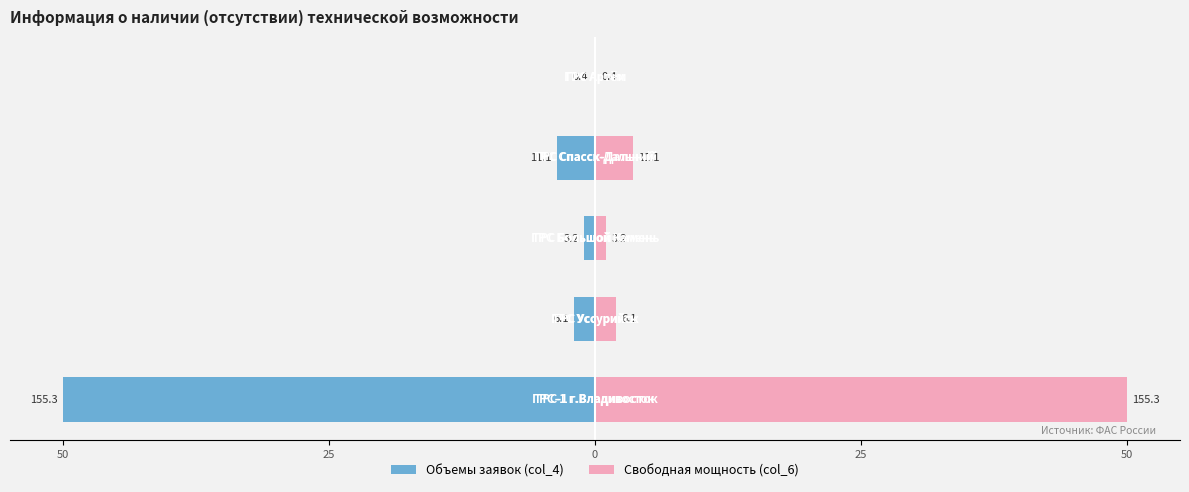

What is the spread (max minus min) of values at 50?

100.0